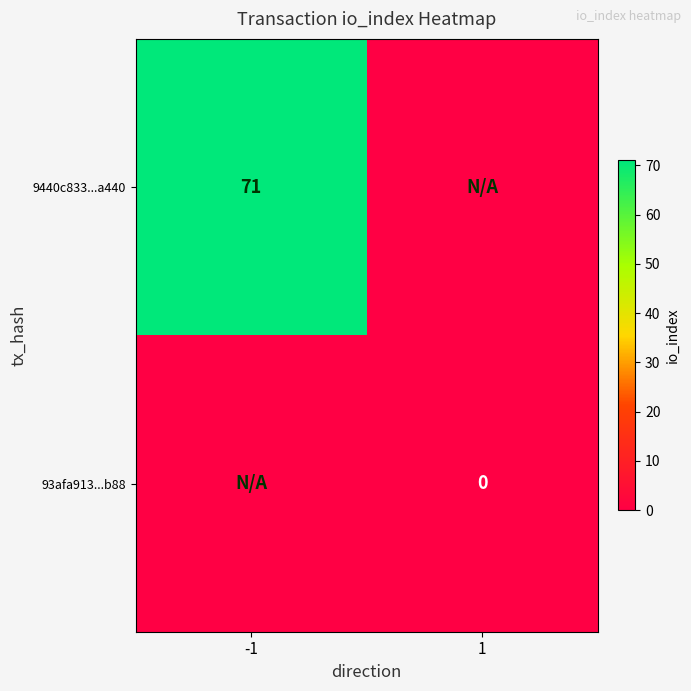

True or false: 9440c833...a440 has a value of 98 at -1.

False